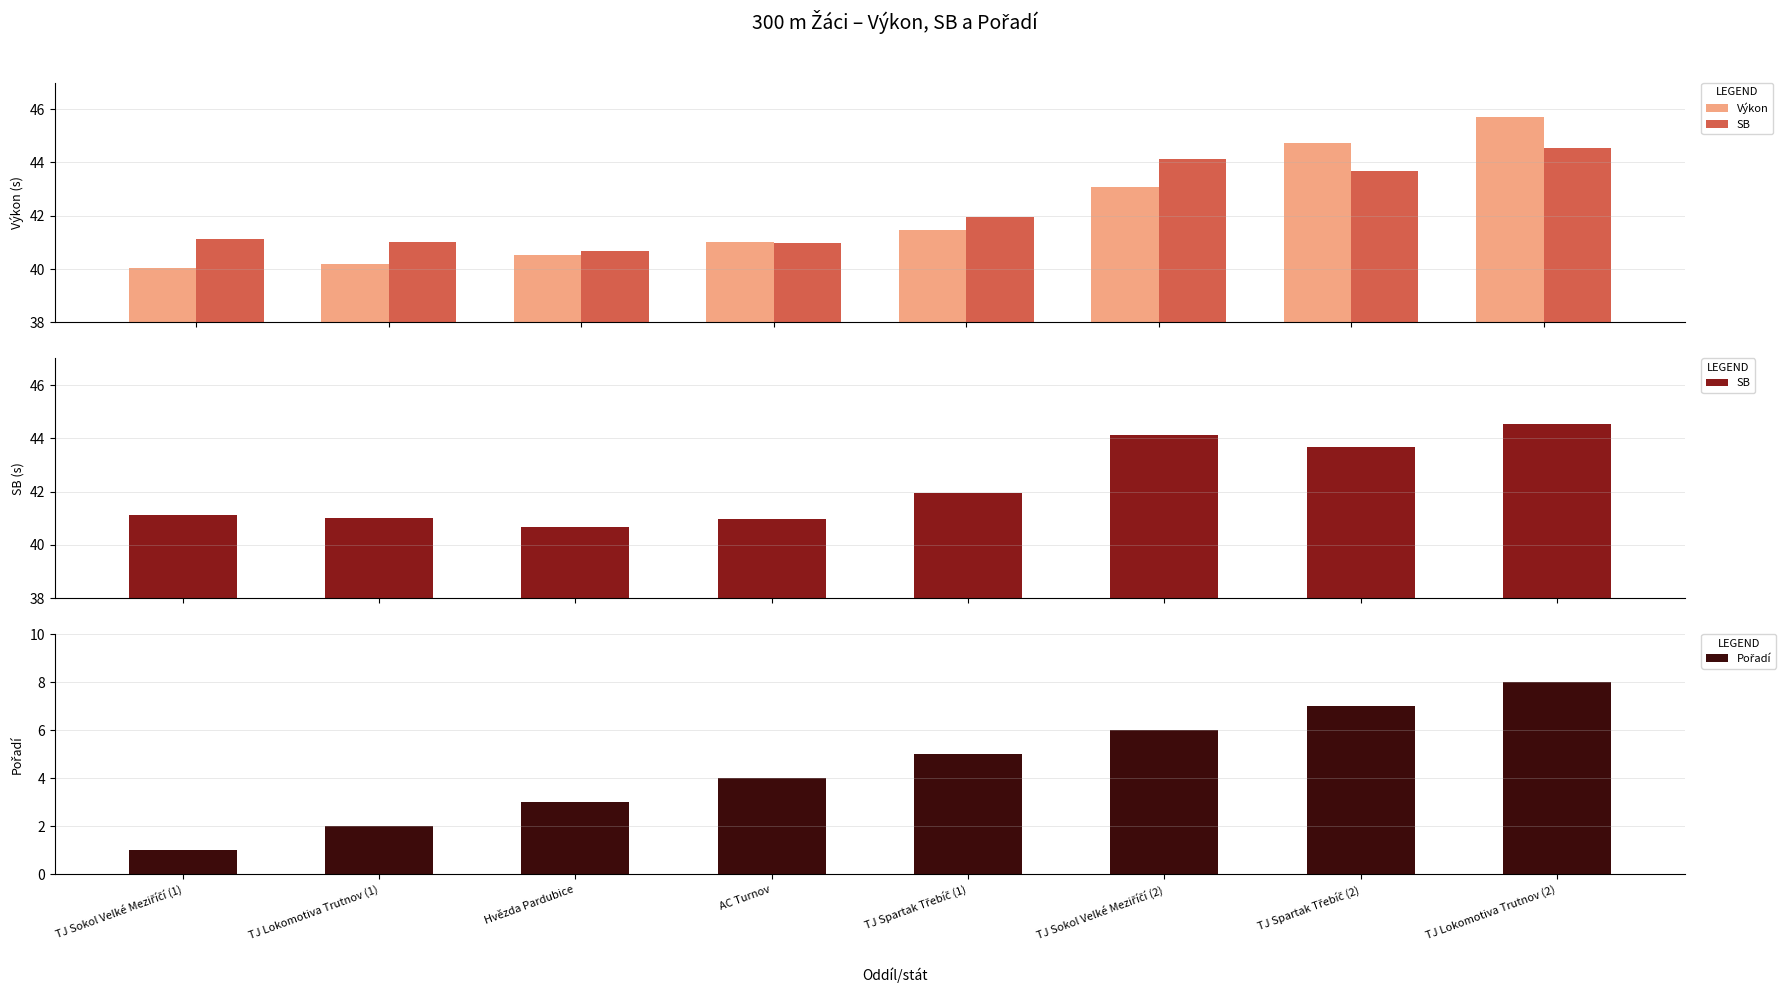

How many data points in Výkon are above 41?

4